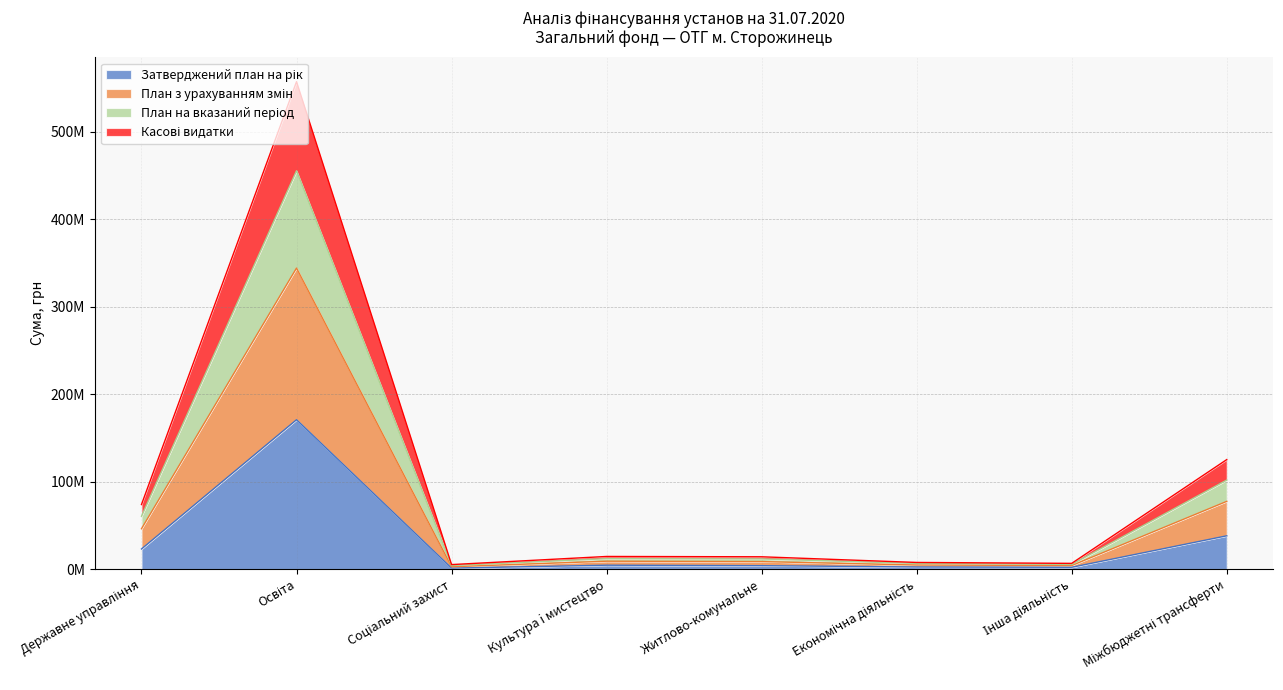

Between Міжбюджетні трансферти and Державне управління, which is larger?

Міжбюджетні трансферти